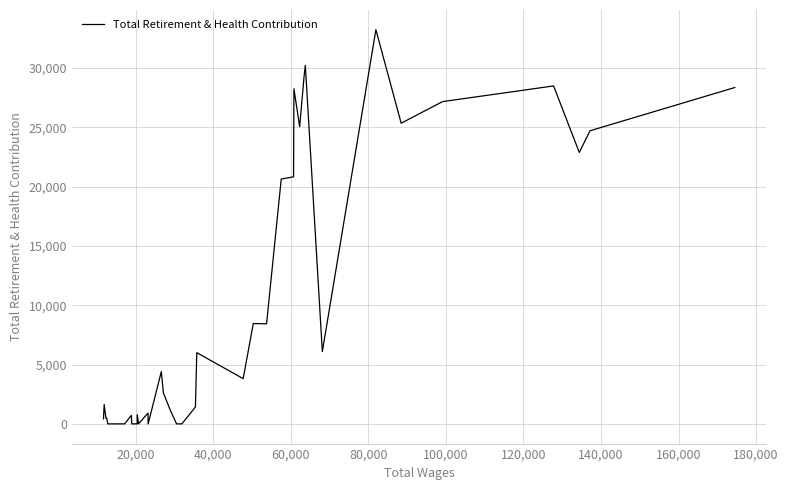

What is the sum of all values?

392253